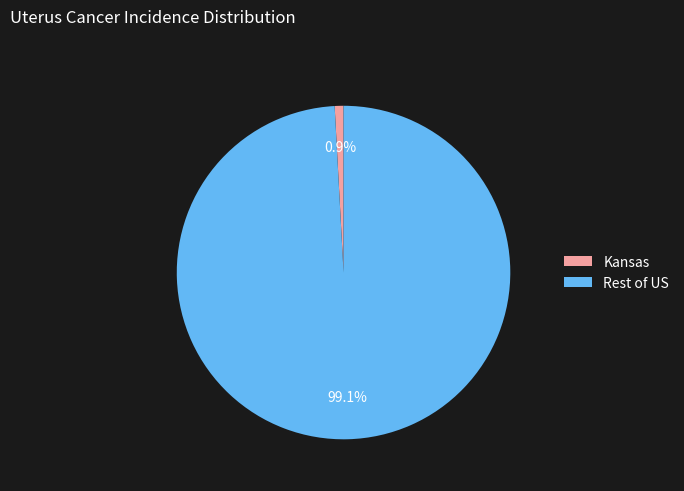

Count the number of slices in the pie.

2